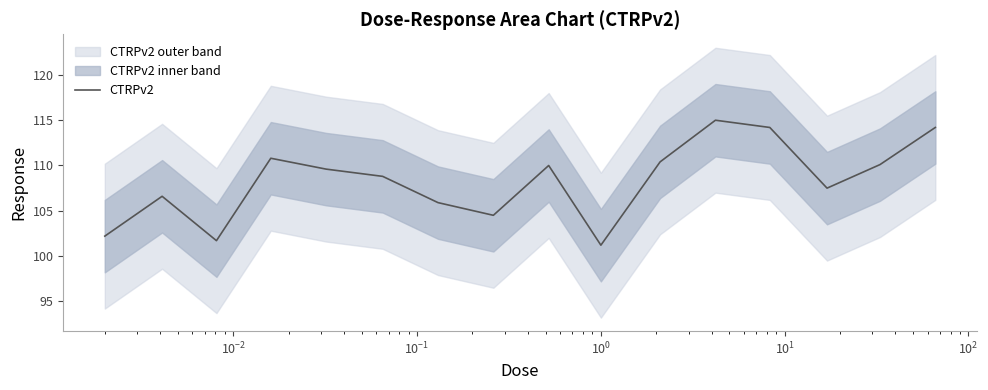

Which has a higher value, 9 or $\mathdefault{10^{0}}$?

$\mathdefault{10^{0}}$